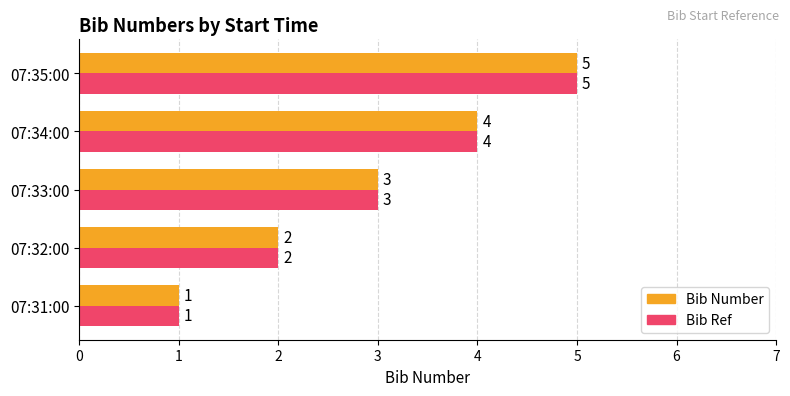

Which category has the highest value in the Bib Ref series?

07:35:00